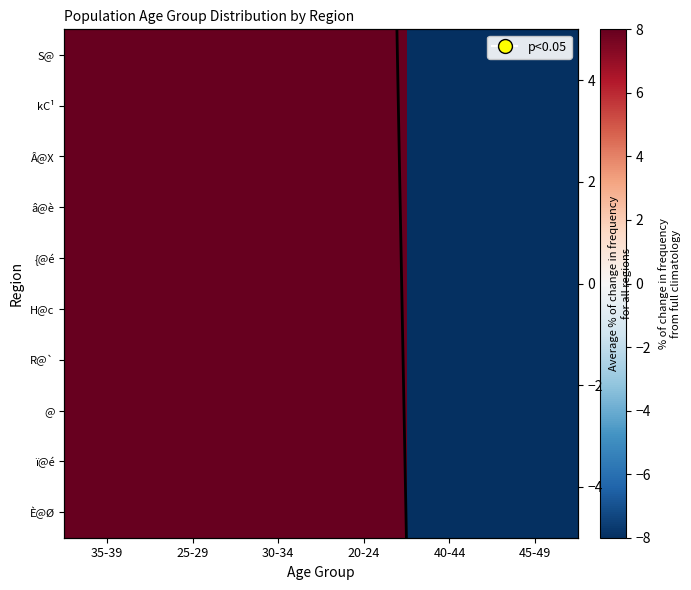

At which category does the chart reach its minimum across all series?

45-49